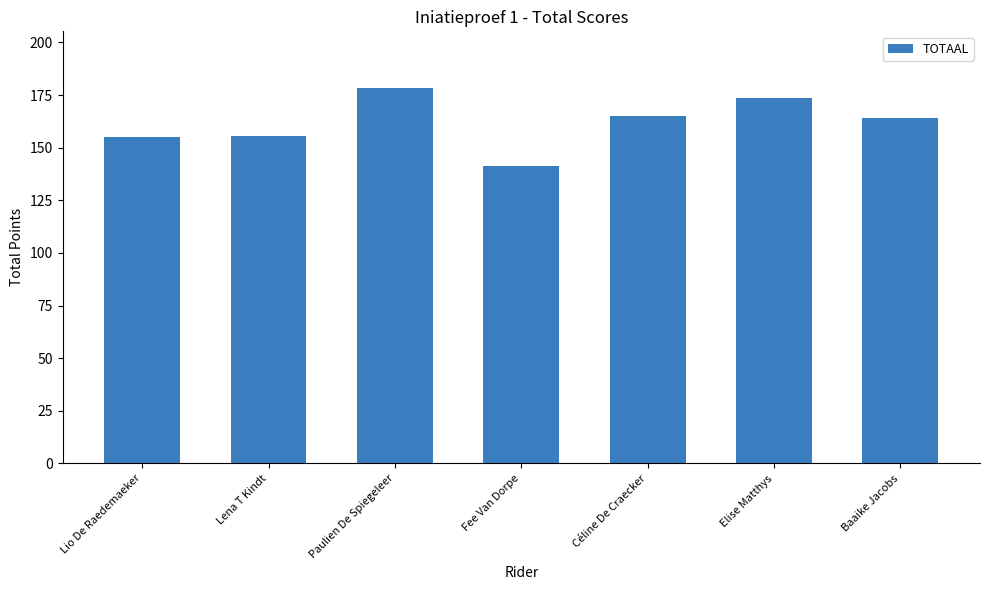

Is it true that the value at Lena T Kindt is 155.5?

True